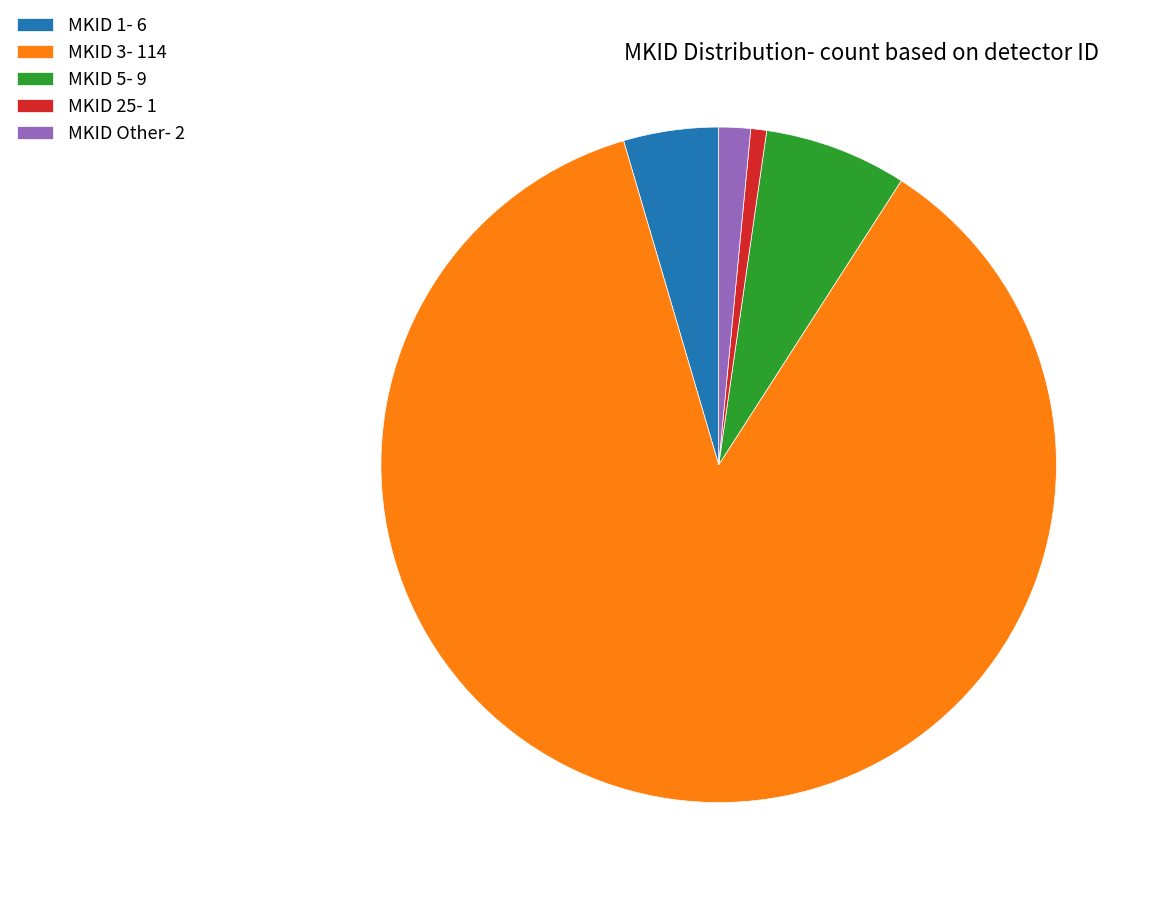

Does MKID 5- 9 represent more than half of the total?

No